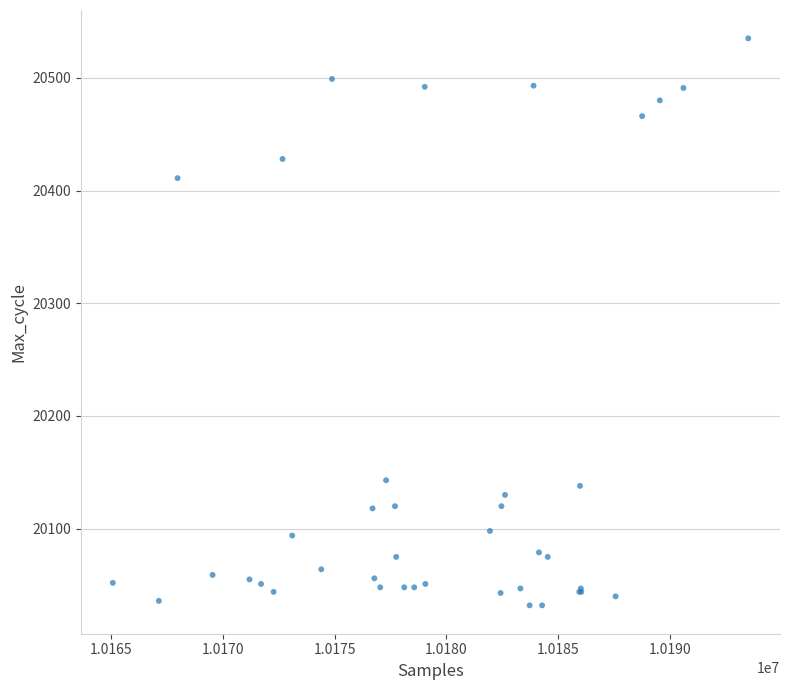

What Y value in the scatter plot is closest to 20283?

20411